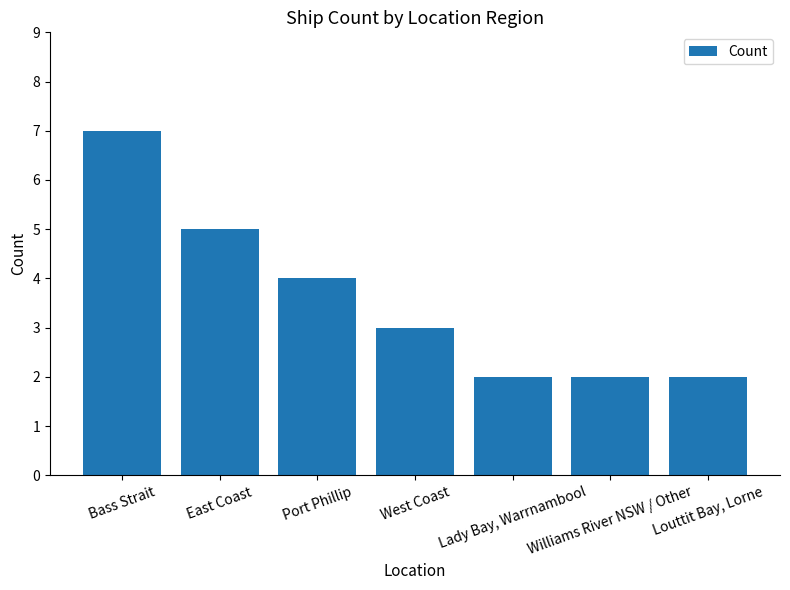

Reading left to right, what are all the values shown in this chart?

7	5	4	3	2	2	2